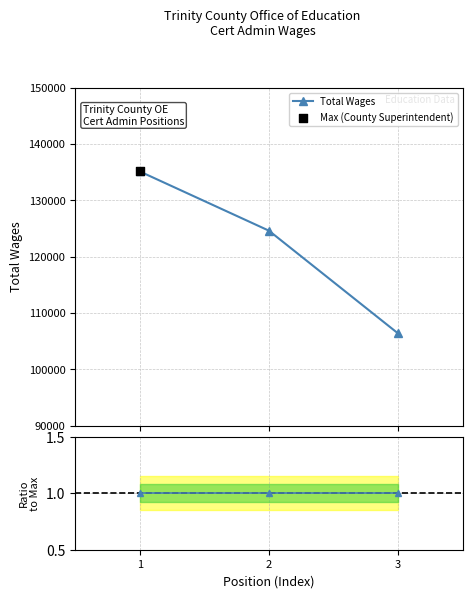

Which series contains the highest Y value?

Total Wages